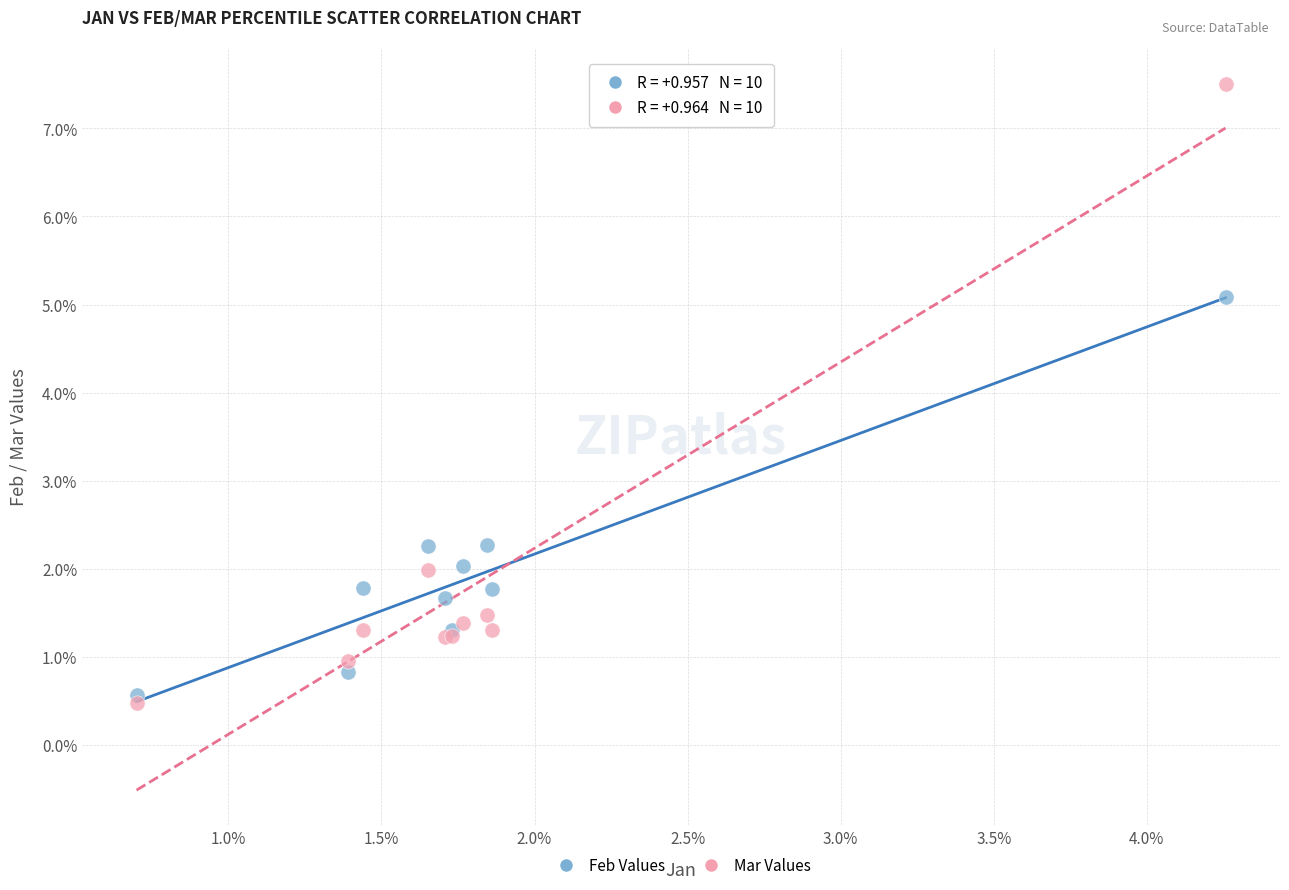

What are all the series names shown in the legend?

Feb Values, Mar Values